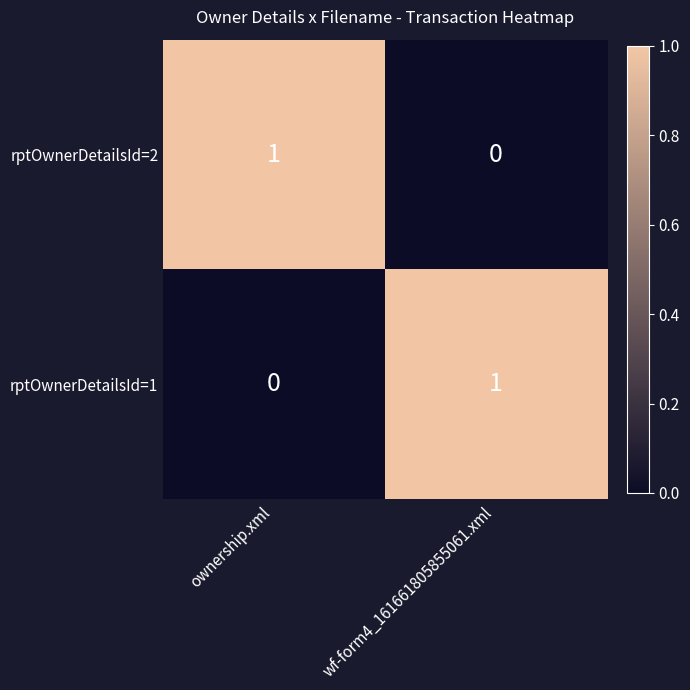

The value of rptOwnerDetailsId=1 at wf-form4_161661805855061.xml is 0. True or false?

False